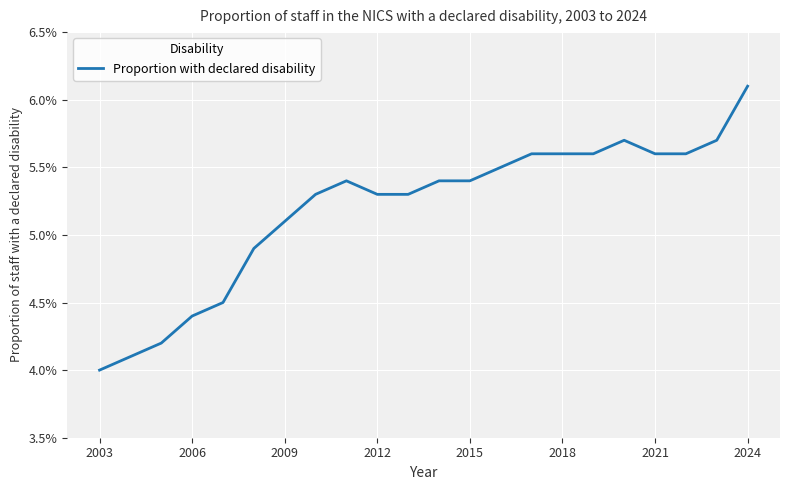

Does the chart have visible grid lines?

Yes